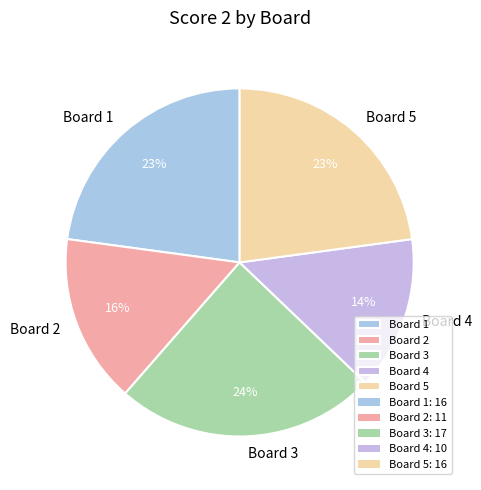

What is the ratio of the value at Board 3 to the value at Board 4?

1.7